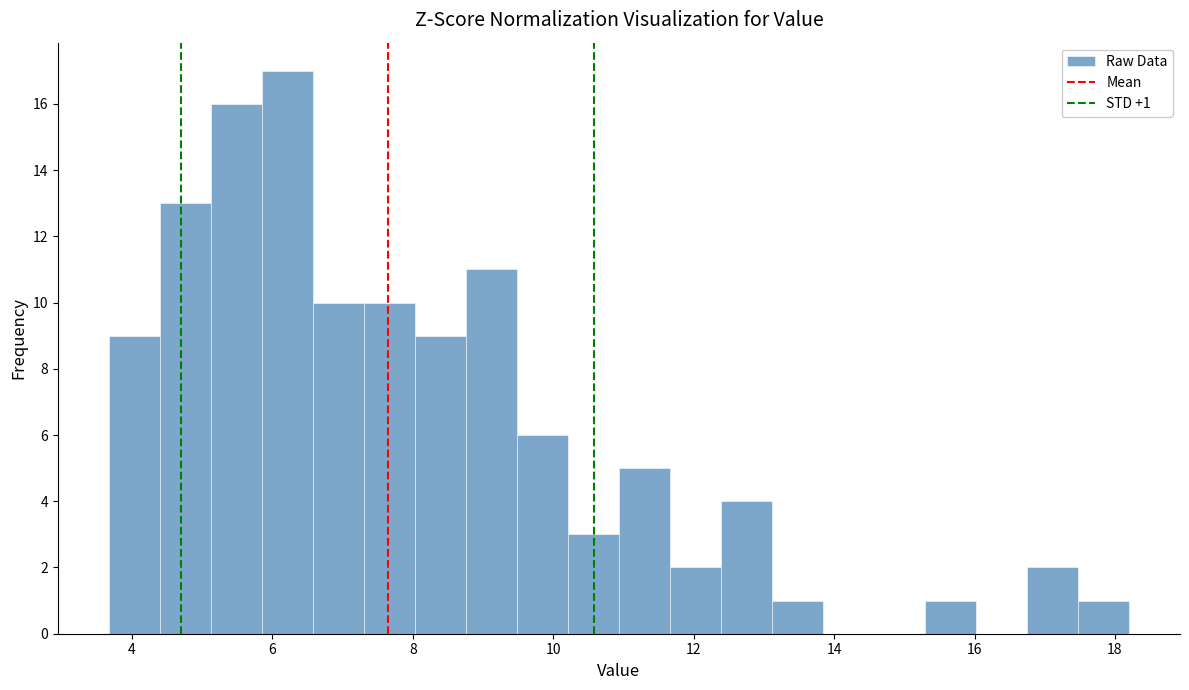

Around what value on the x-axis is the tallest bar? Give the approximate position of its centre, as read against the axis.

6.2